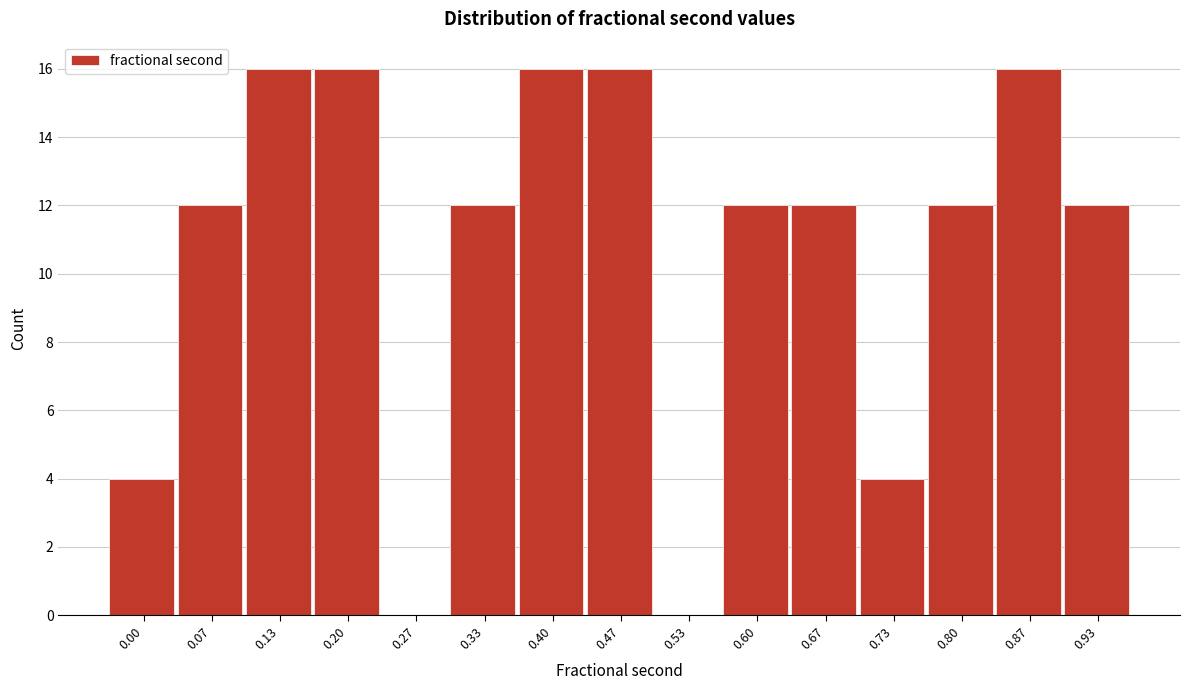

Reading right to left, extract all data points from this chart.

0.93=12	0.87=16	0.80=12	0.73=4	0.67=12	0.60=12	0.53=0	0.47=16	0.40=16	0.33=12	0.27=0	0.20=16	0.13=16	0.07=12	0.00=4